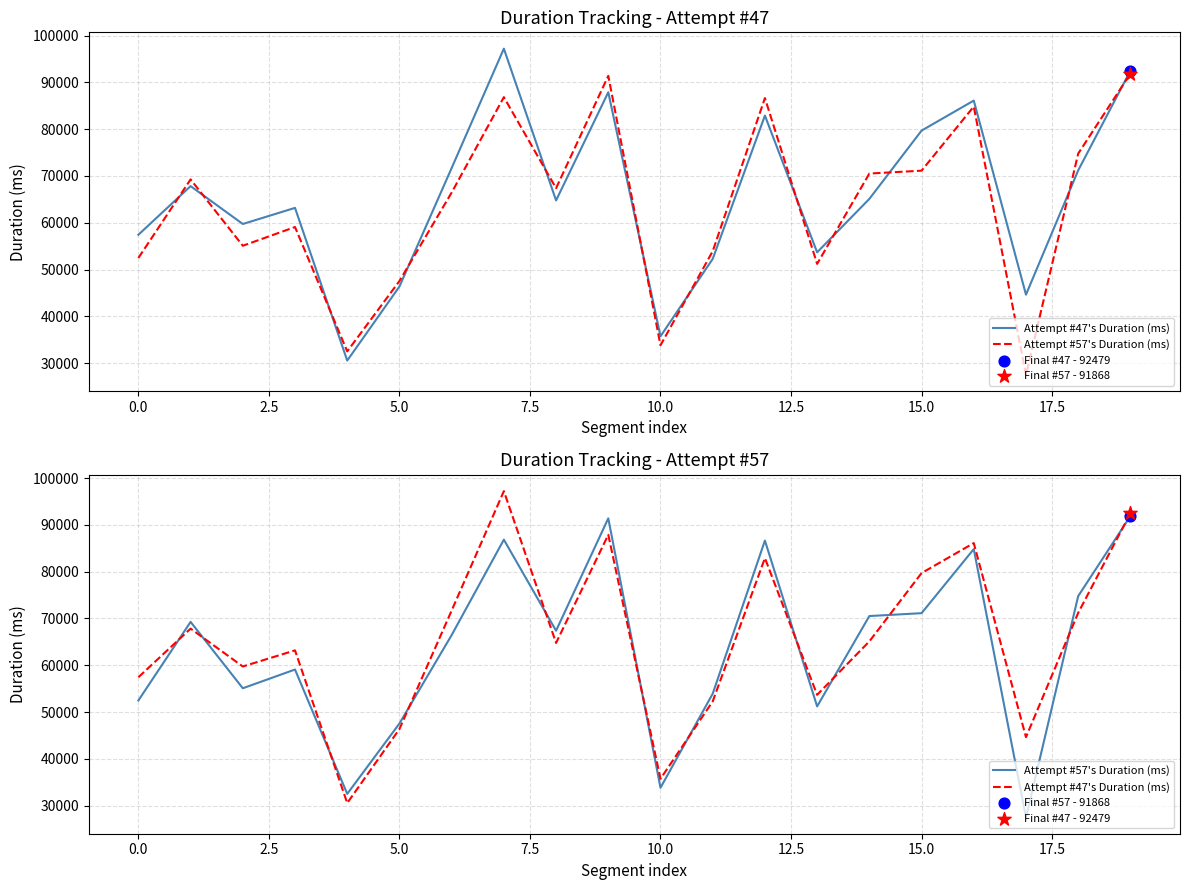

What are all the series names shown in the legend?

Attempt #47's Duration (ms), Attempt #57's Duration (ms)